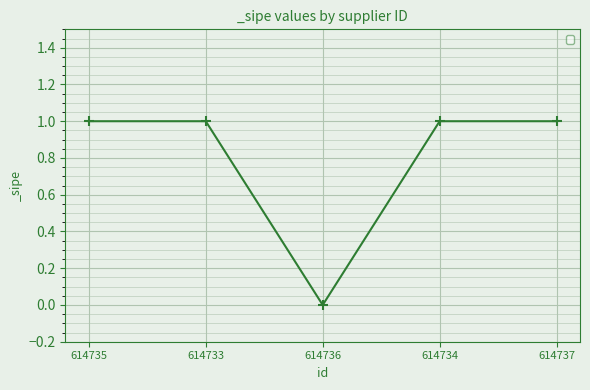

The chart shows a value of 1 at 614733. True or false?

True